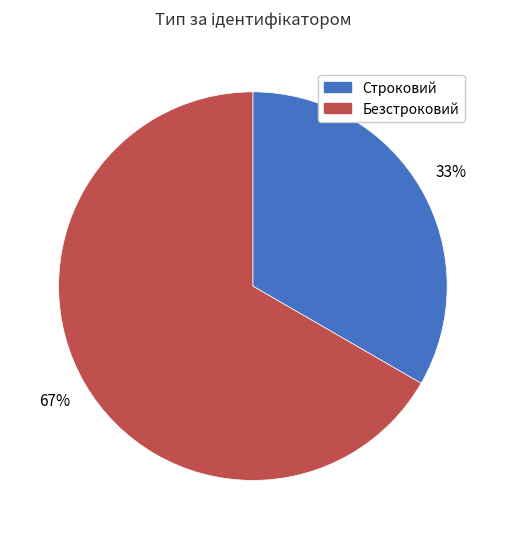

Is the sum of Безстроковий and Строковий greater than half?

Yes